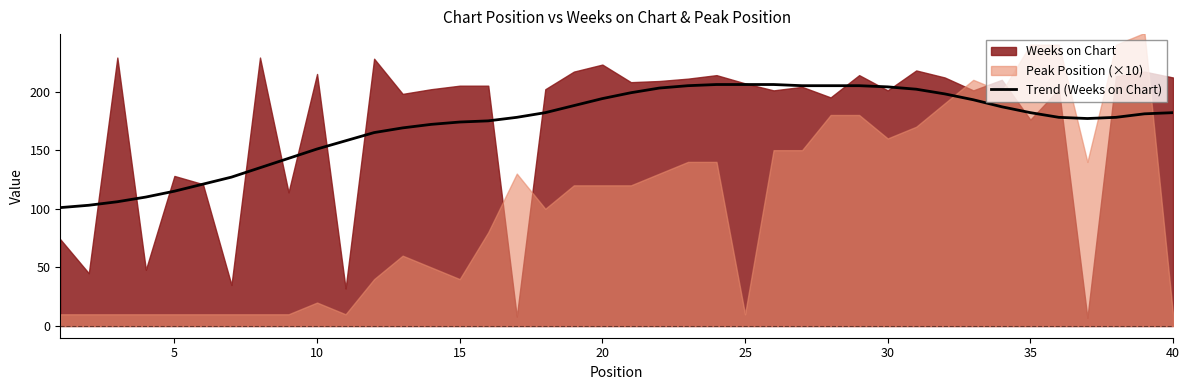

What is the minimum value for Trend (Weeks on Chart)?

101